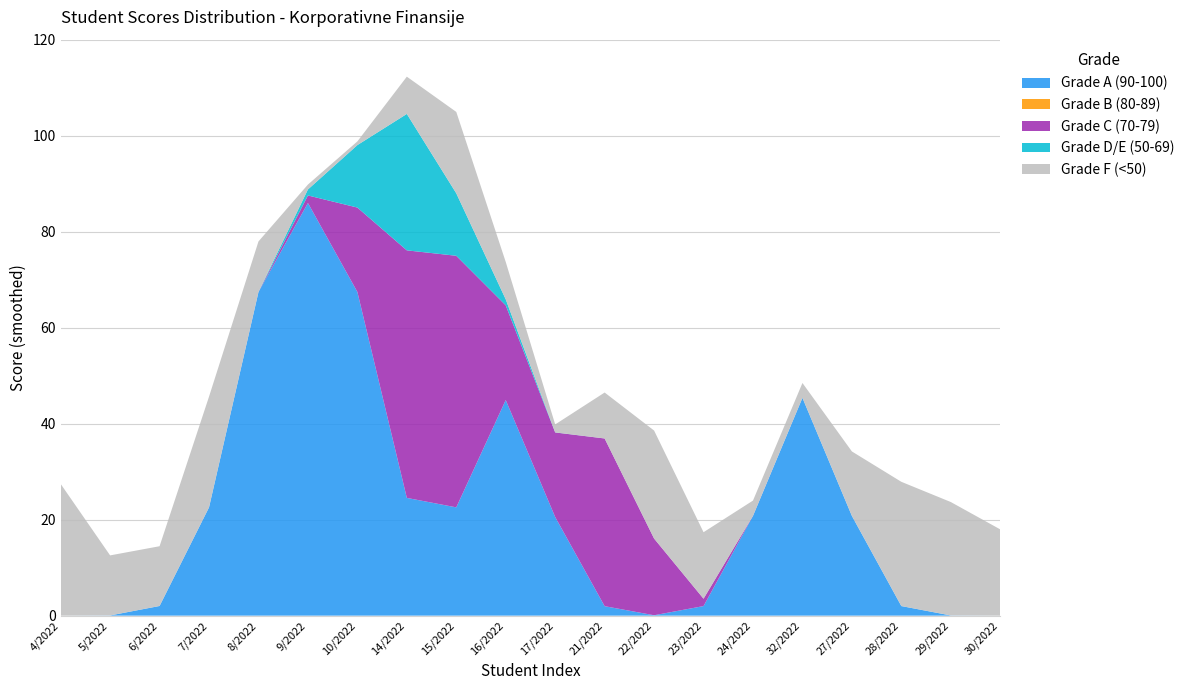

Is it true that Grade A (90-100) equals 2.0 at 21/2022?

True